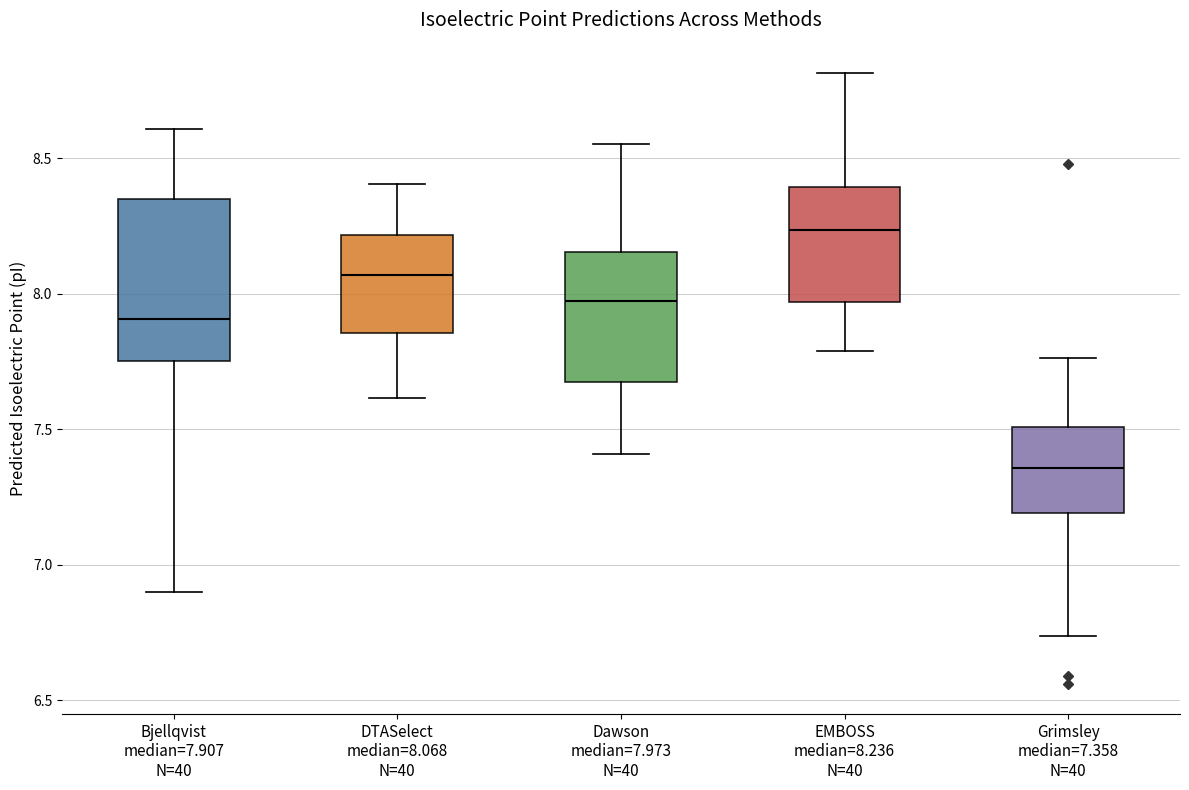

Which box has the lowest median line?

Grimsley median=7.358 N=40